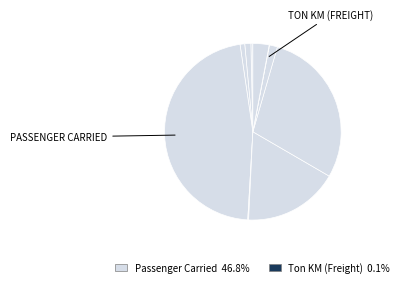

Rank the categories by value from highest to lowest.

Passenger Carried, Available Seat KM, Passenger KM, Available Ton KM, Ton KM (Passenger), Aircraft Departure, Aircraft Hours, Aircraft KM, Freight Carried, Ton KM (Freight)